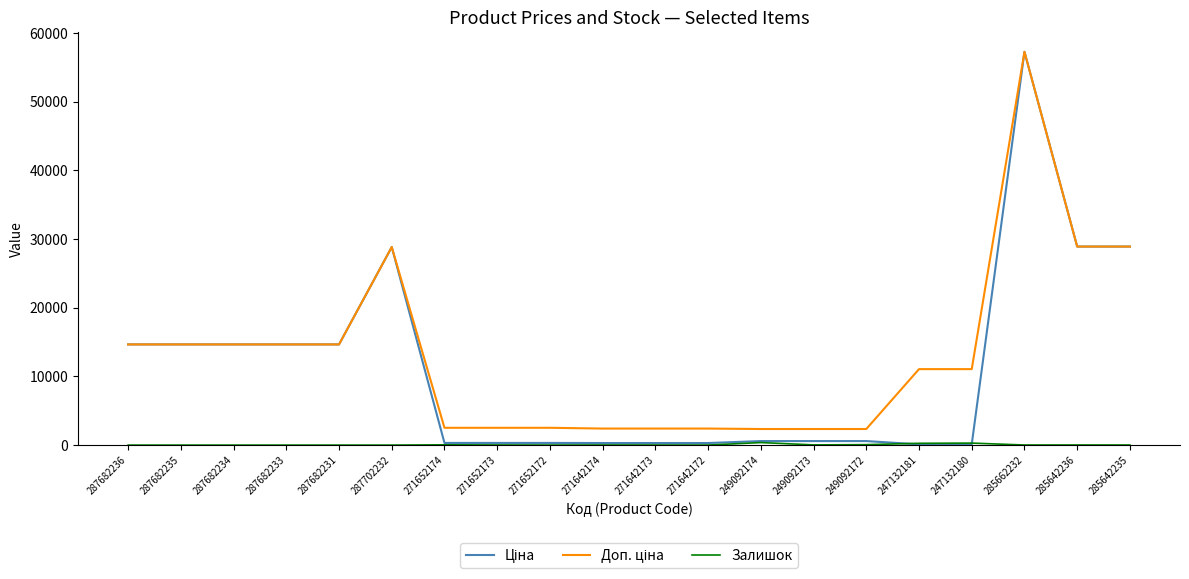

What is the total value across all series at 287702232?

57643.6